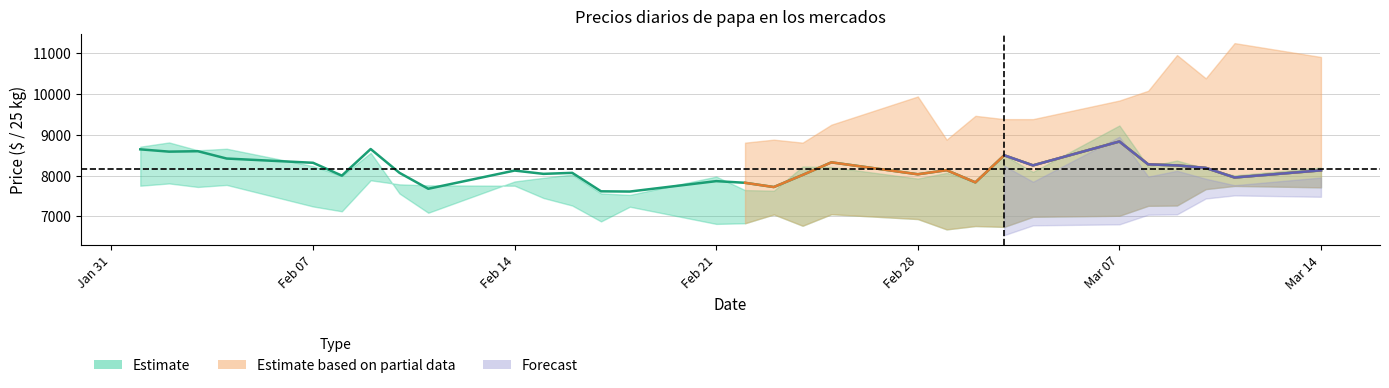

At which label is Vega Central Mapocho closest to 9558?

2022-03-02